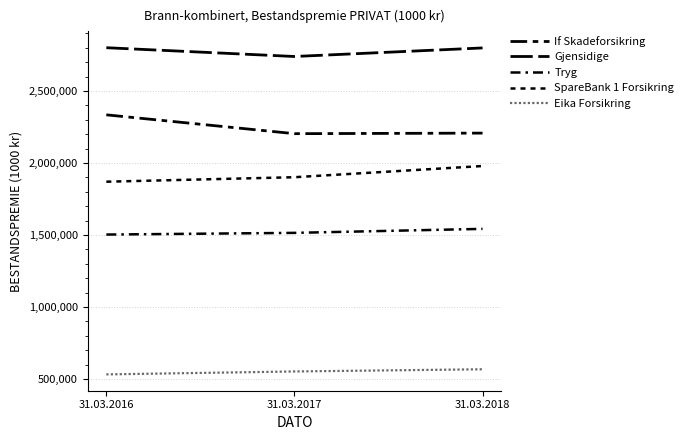

Does the chart have visible grid lines?

Yes